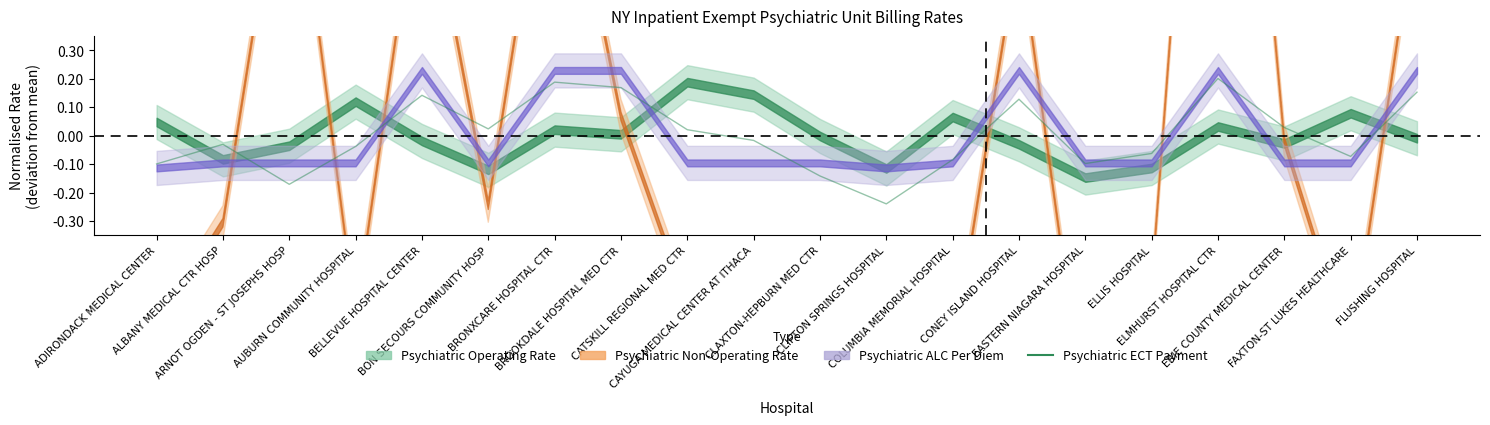

What is the difference between the maximum and minimum values?

0.4